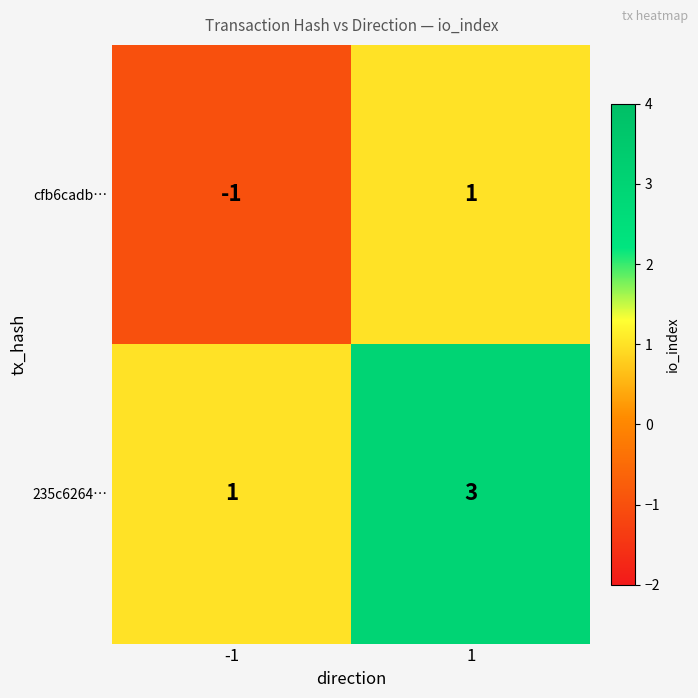

The cfb6cadb… series shows -1 at -1. True or false?

True